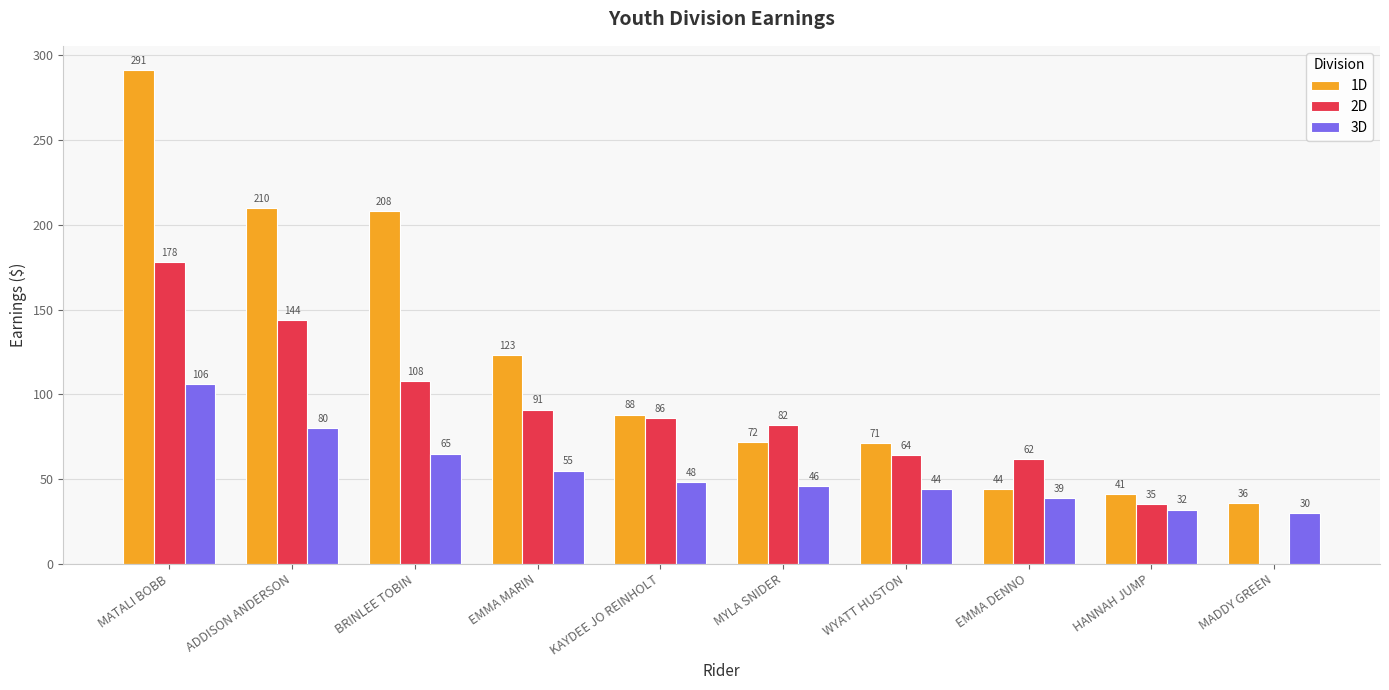

At which label is 3D closest to 68?

BRINLEE TOBIN